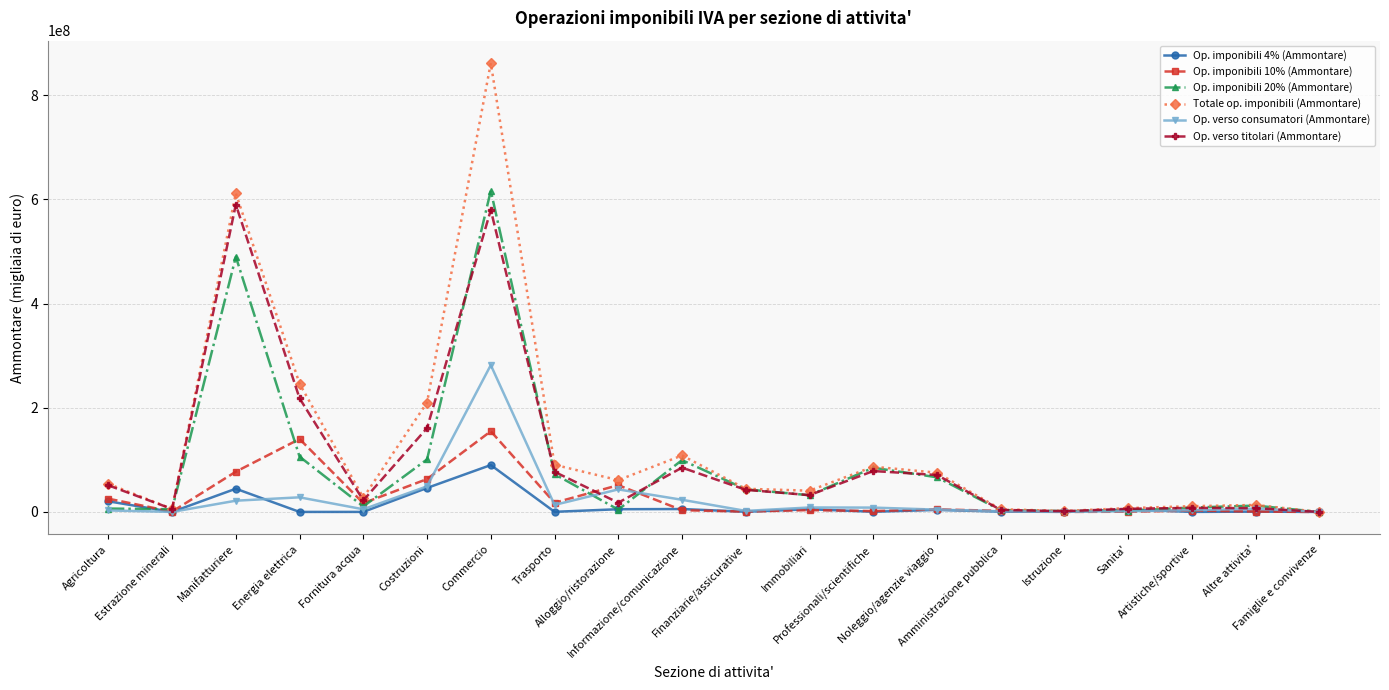

Which series has the widest spread of values?

Totale op. imponibili (Ammontare)